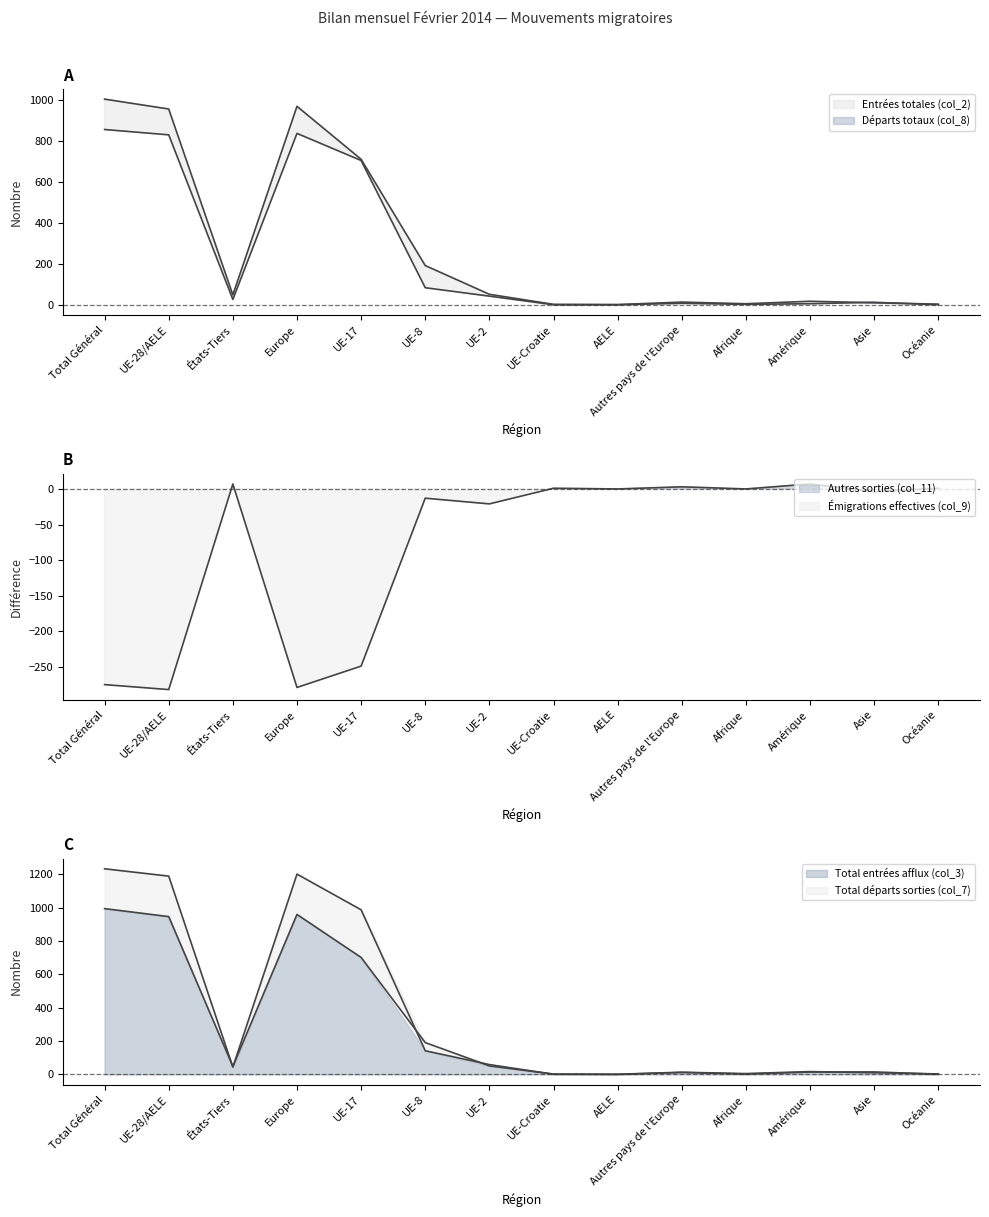

Which series changed the most between États-Tiers and Autres pays de l'Europe?

Entrées totales (col_2)